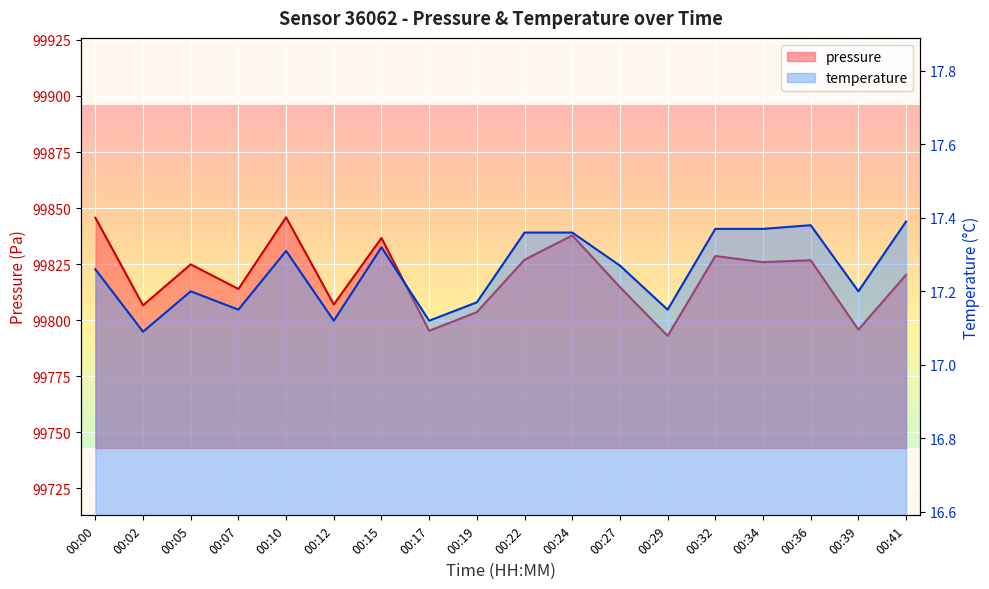

What is the highest value of the pressure series?

99845.9